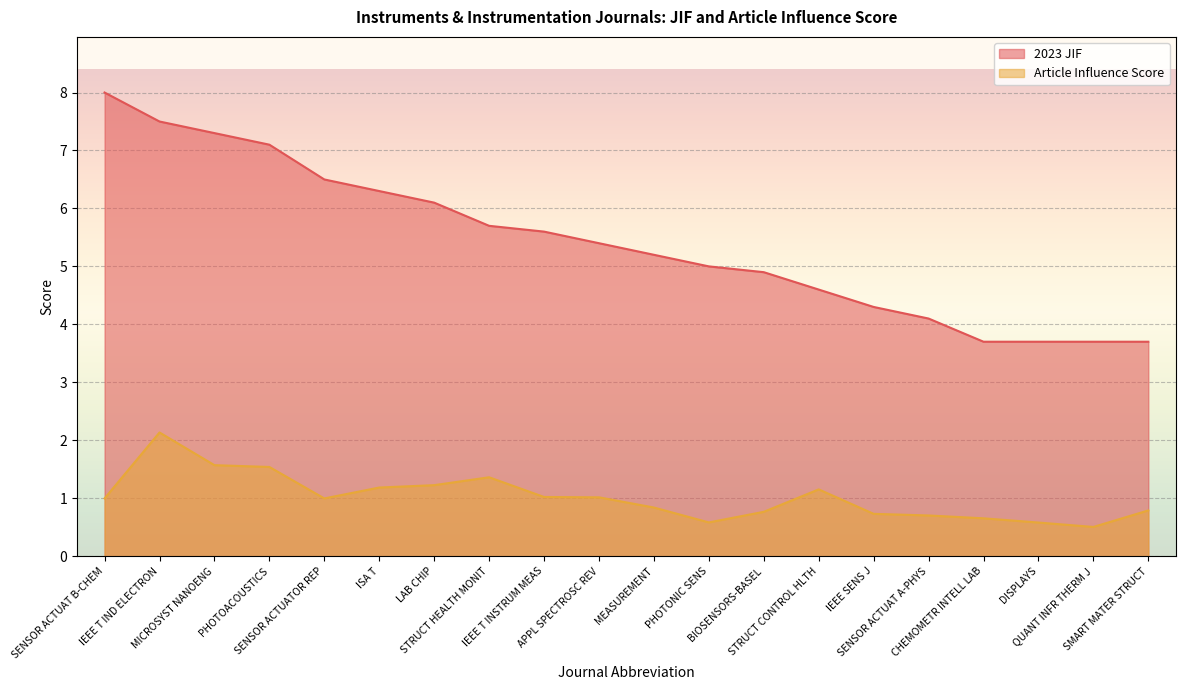

Reading right to left, what are all the values shown in this chart?

Article Influence Score: 0.8	0.5	0.6	0.7	0.7	0.7	1.2	0.8	0.6	0.8	1.0	1.0	1.4	1.2	1.2	1.0	1.5	1.6	2.1	1.0
2023 JIF: 3.7	3.7	3.7	3.7	4.1	4.3	4.6	4.9	5.0	5.2	5.4	5.6	5.7	6.1	6.3	6.5	7.1	7.3	7.5	8.0